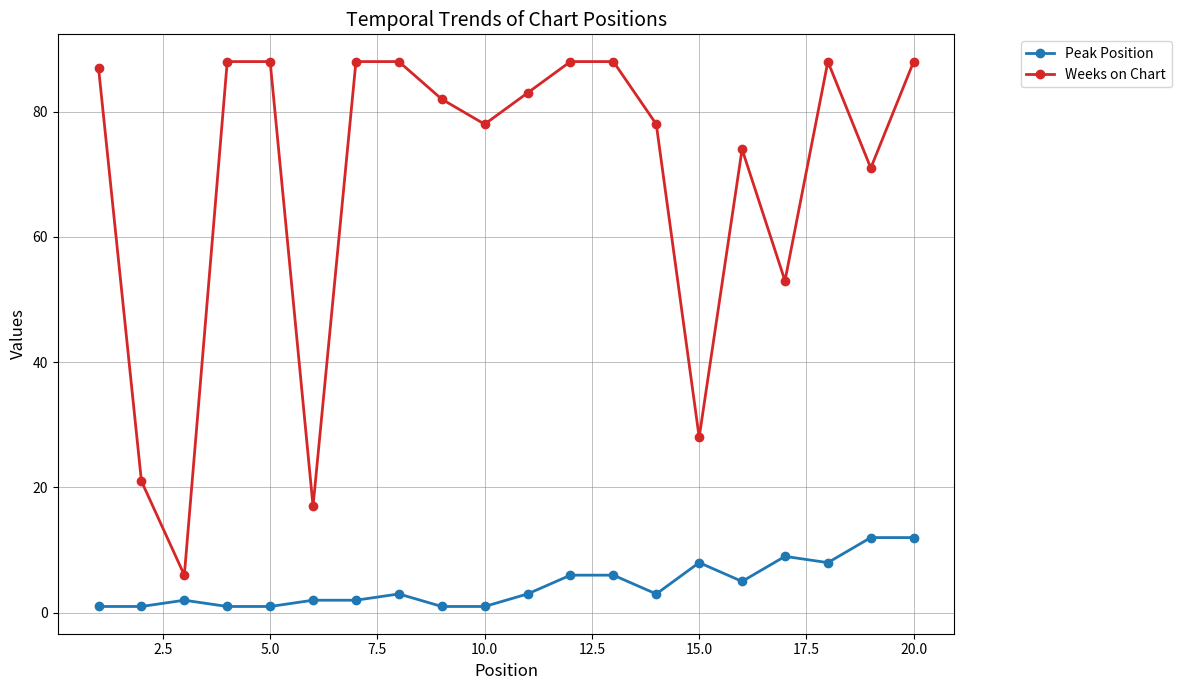

True or false: Peak Position and Weeks on Chart cross at least once.

False